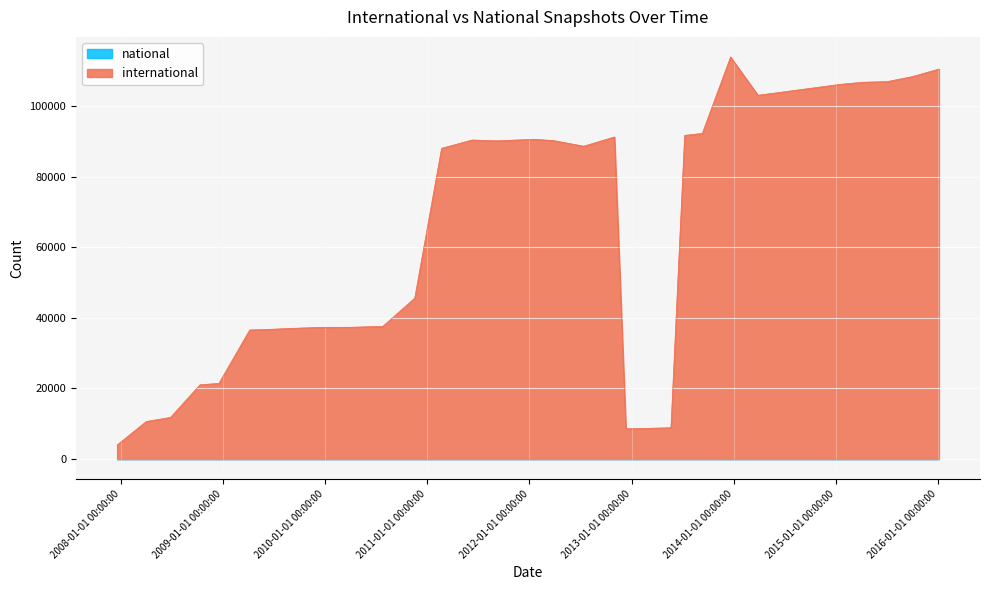

True or false: there are more than 0 points higher than both neighbors.

True